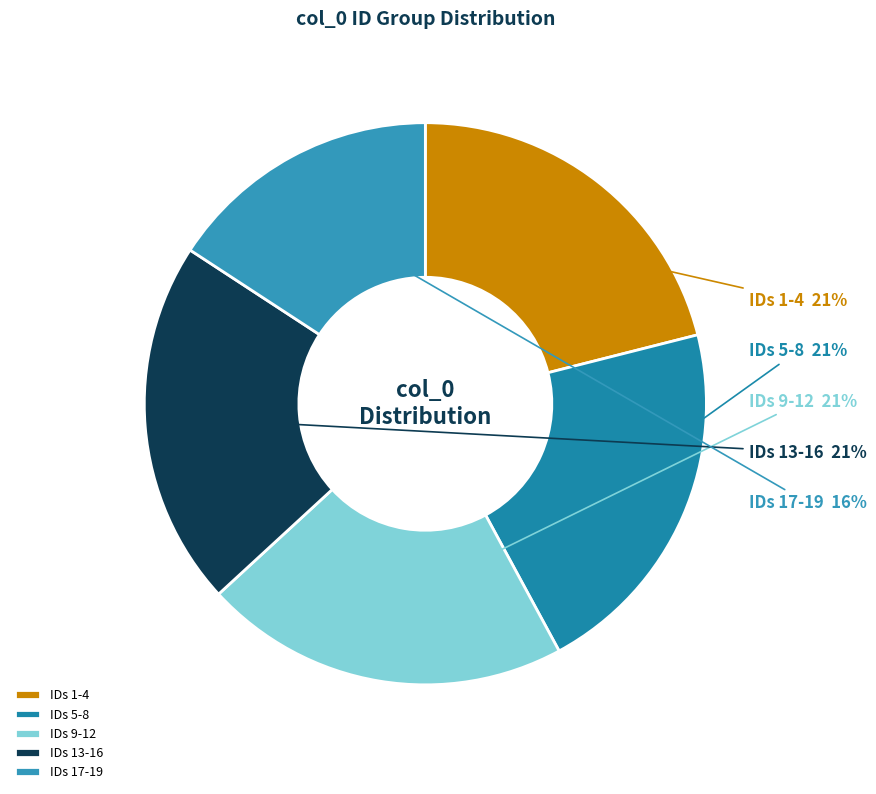

Is the sum of IDs 1-4 and IDs 17-19 greater than half?

No